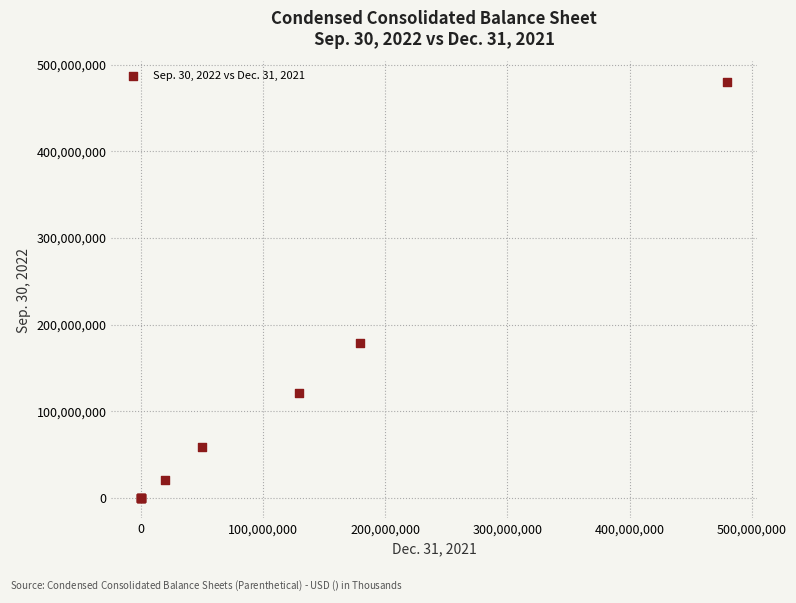

What Y value in the scatter plot is closest to 240000000?

179204000.0